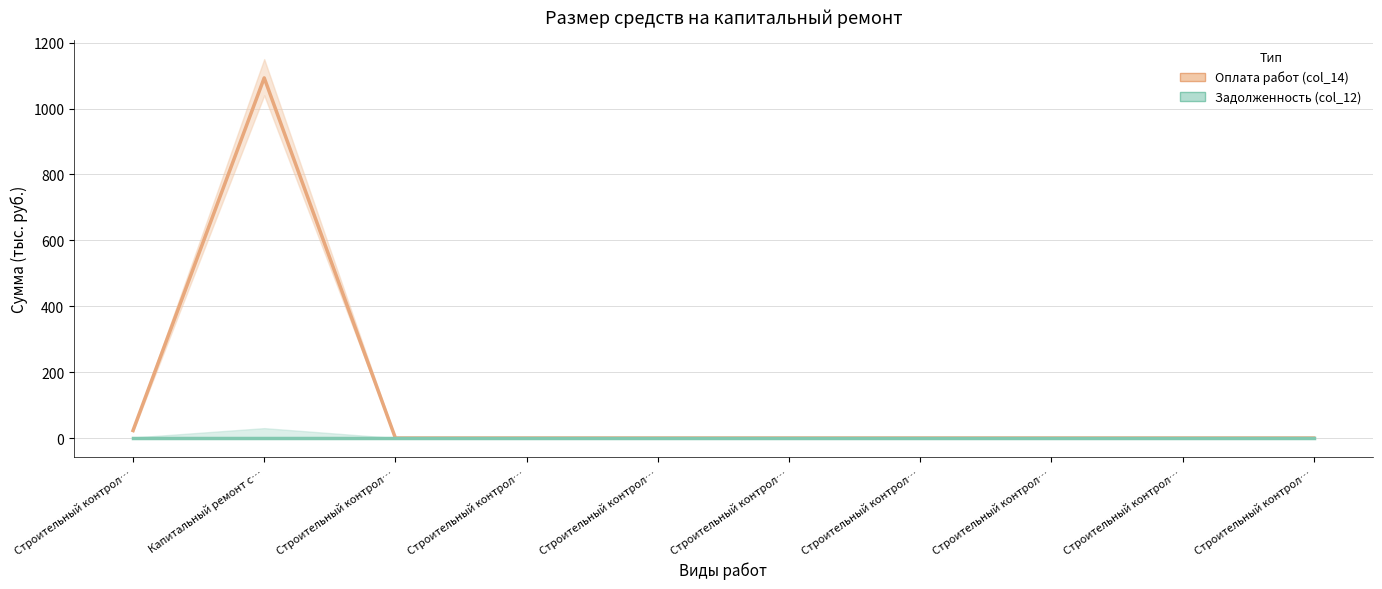

How many lines are shown in the chart?

2